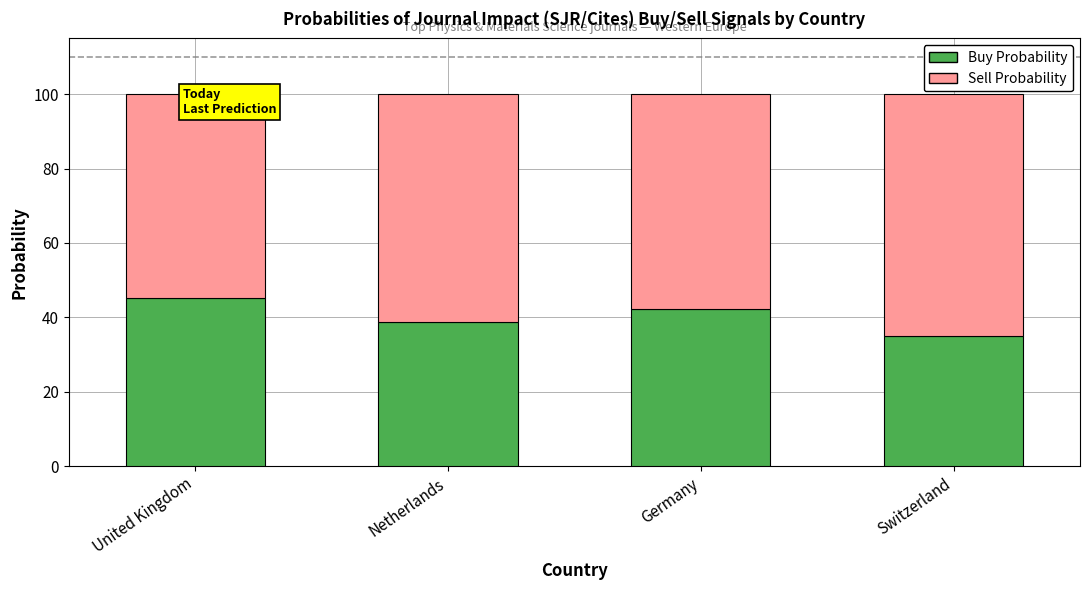

Reading right to left, what are the values for Buy Probability?

35.0	42.1	38.7	45.2